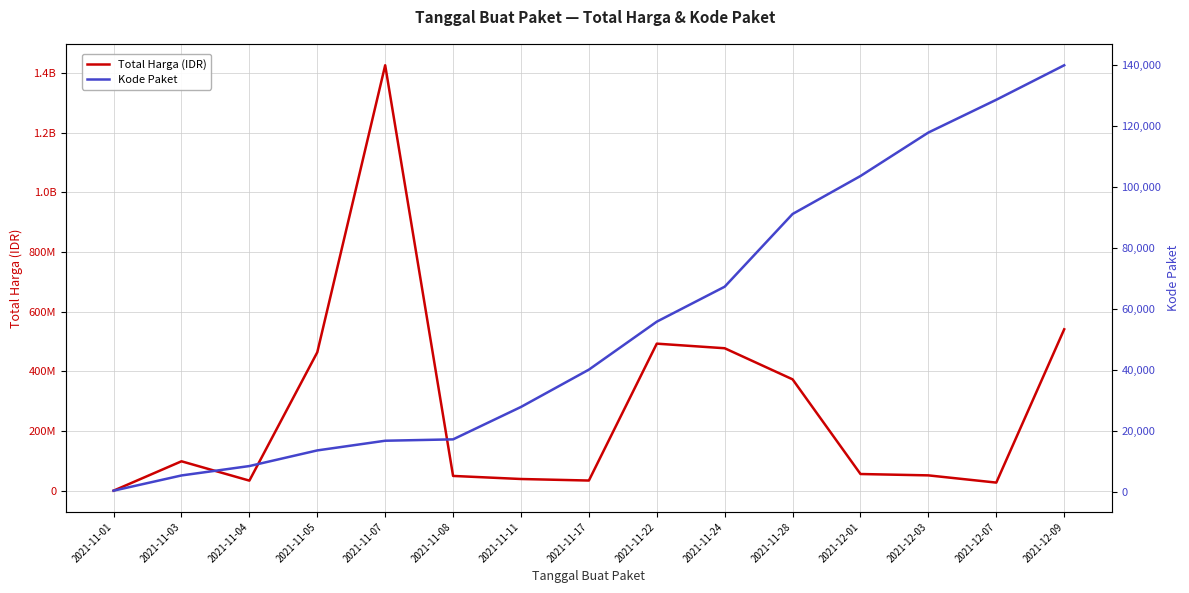

True or false: Total Harga (IDR) and Kode Paket cross at least once.

False